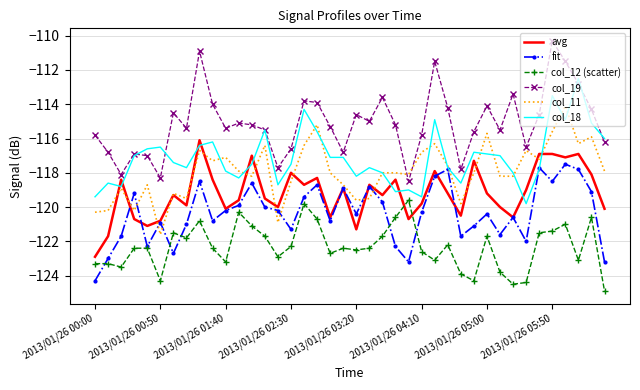

Rank the series by their maximum value, from lowest to highest.

col_12 (scatter), fit, avg, col_11, col_18, col_19